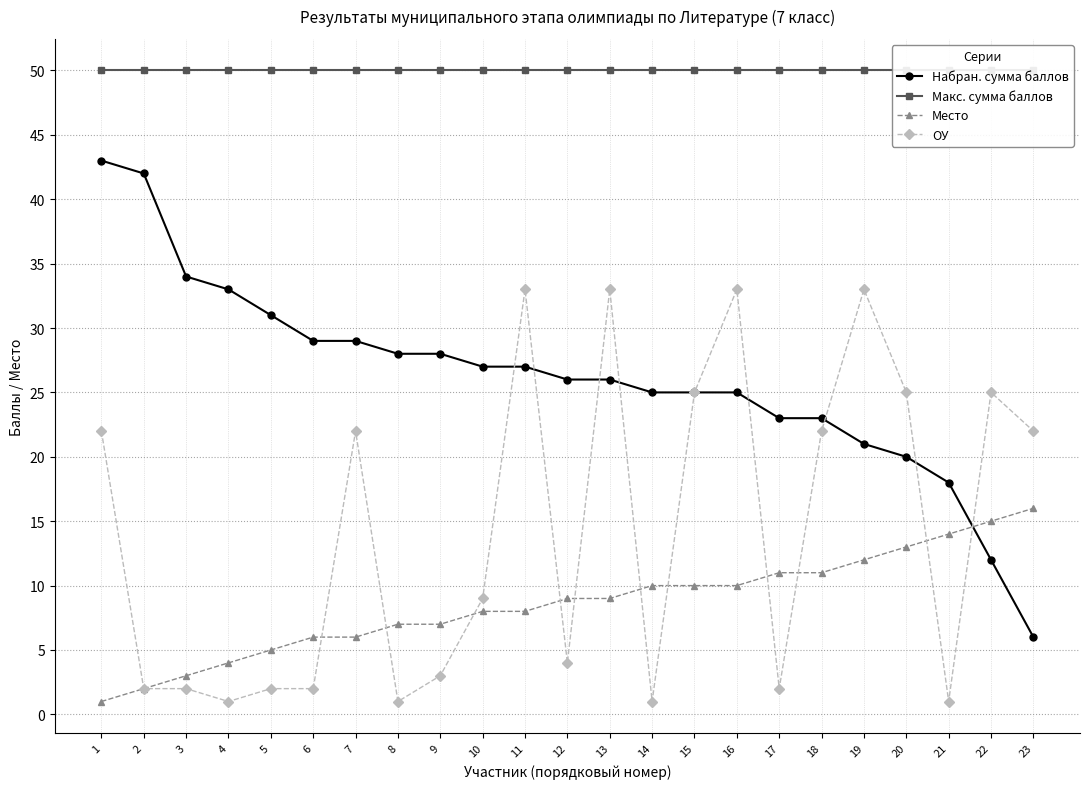

Rank the series at 3 from lowest to highest value.

ОУ, Место, Набран. сумма баллов, Макс. сумма баллов